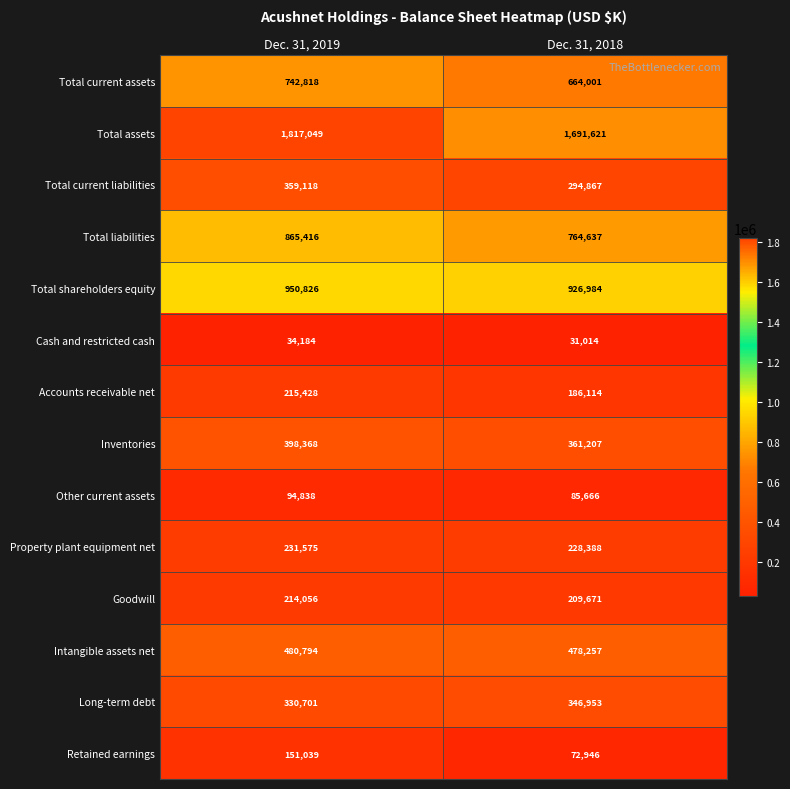

The Other current assets series shows 85666 at Dec. 31, 2018. True or false?

True